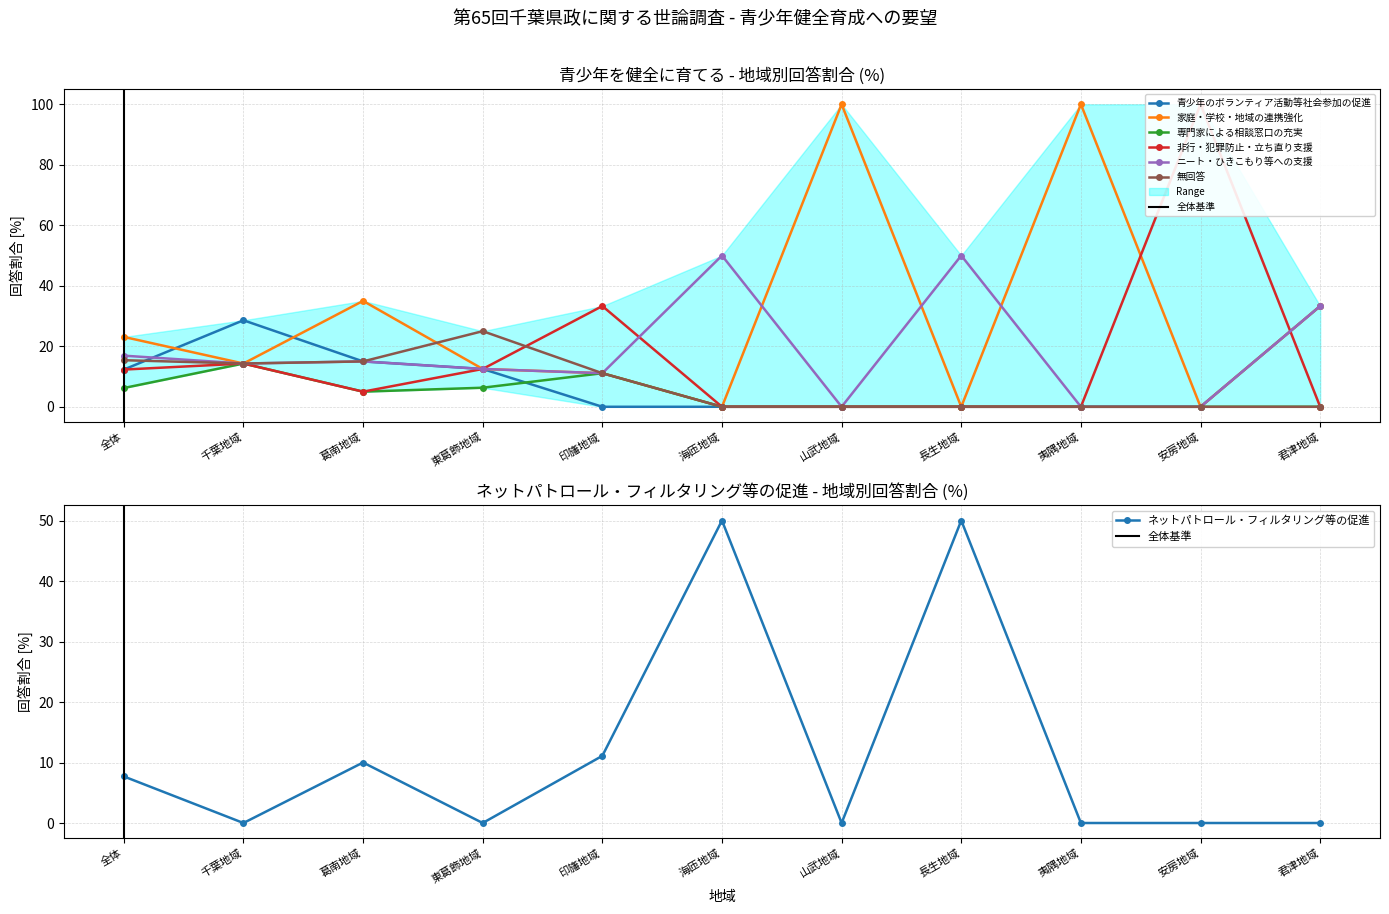

What is the approximate value of 青少年のボランティア活動等社会参加の促進 at 全体?

12.3